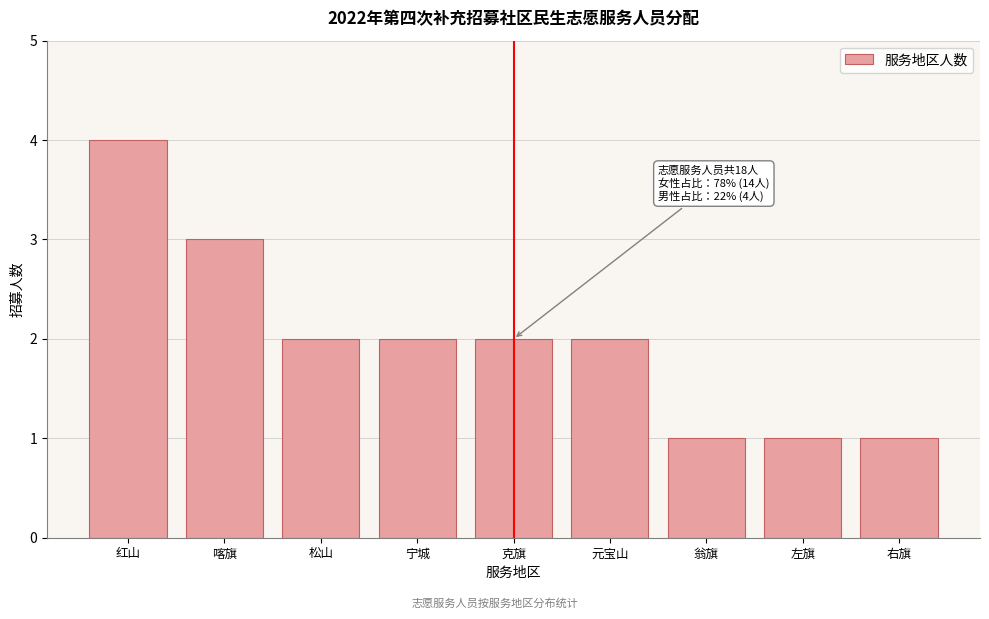

Reading left to right, list all the values displayed in this chart.

4	3	2	2	2	2	1	1	1